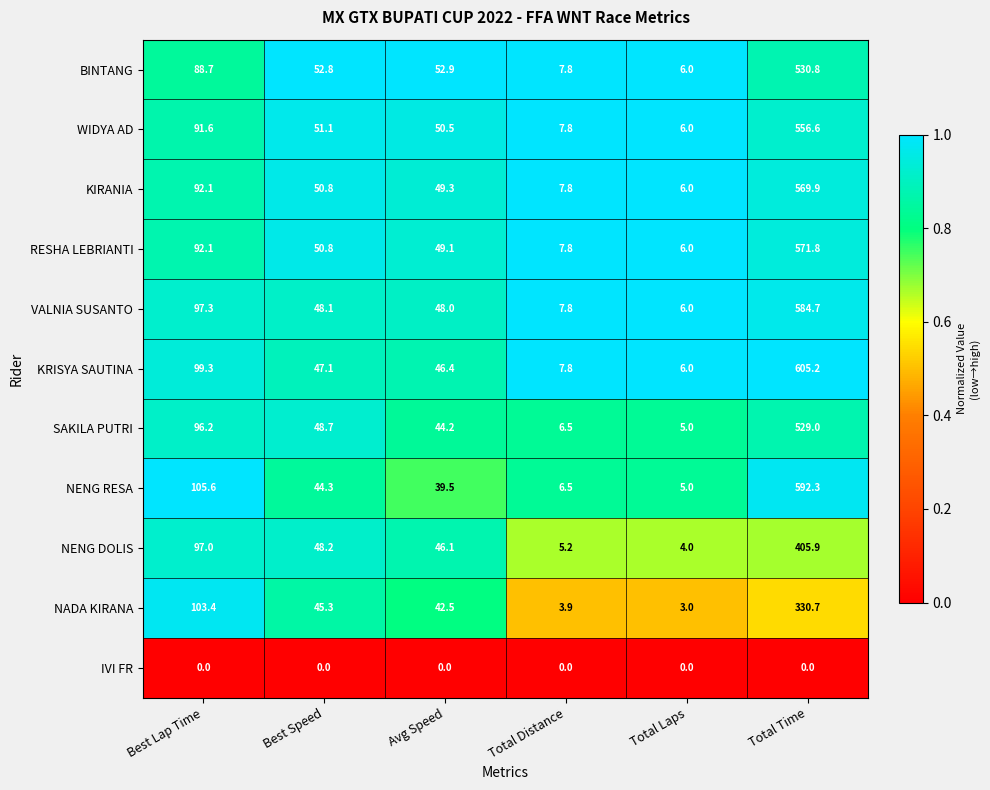

Is it true that IVI FR equals 0.0 at Best Lap Time?

True